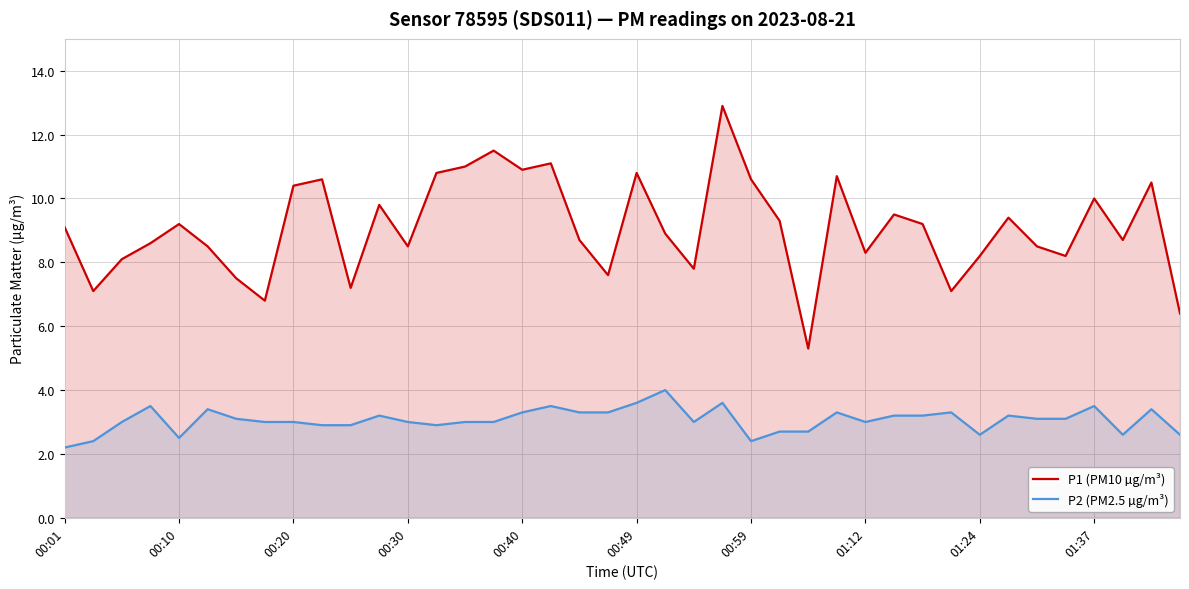

What is the difference between the maximum and minimum values in the P2 (PM2.5 µg/m³) series?

1.8